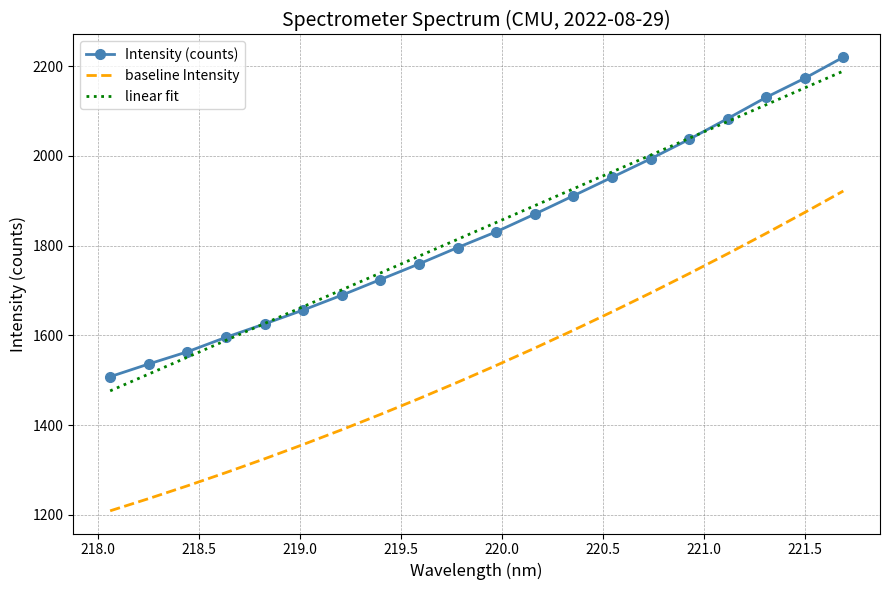

What is the smallest value displayed?

1208.6